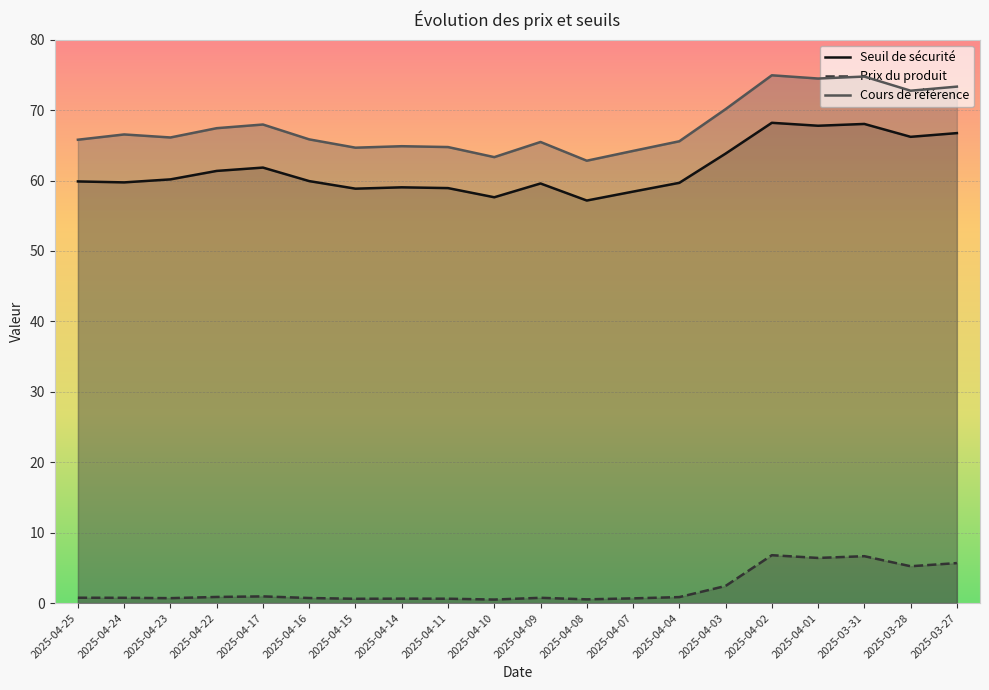

What is the difference between the highest and lowest values at 2025-04-07?

63.5